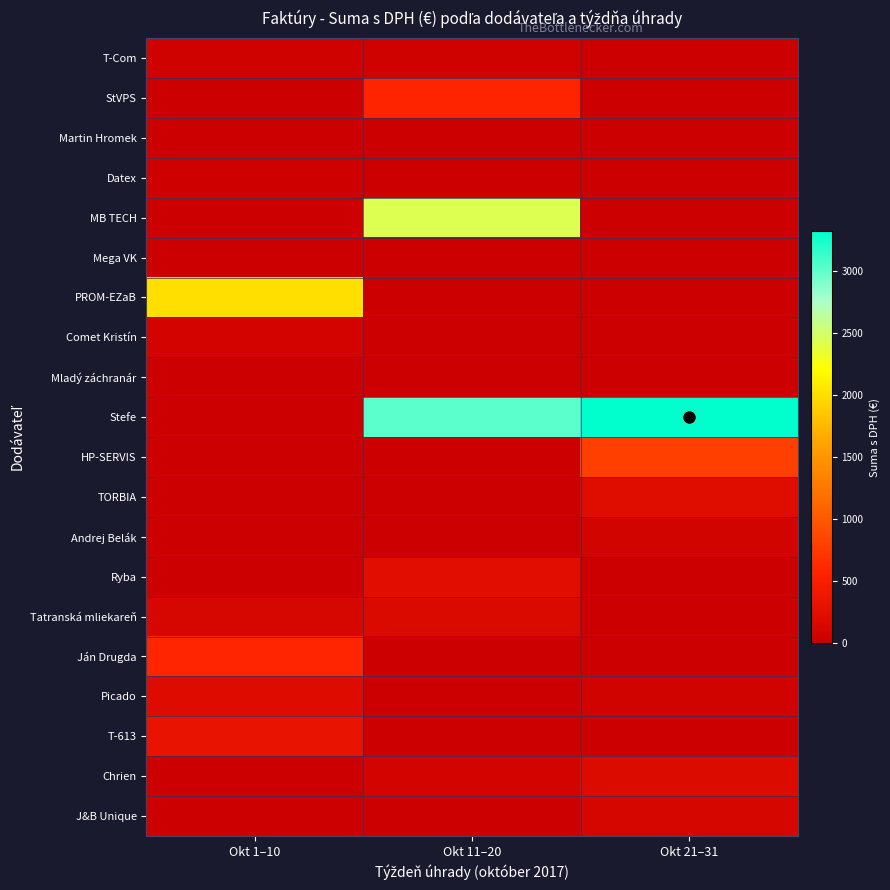

At which category is the sum across all series the highest?

Okt 11–20